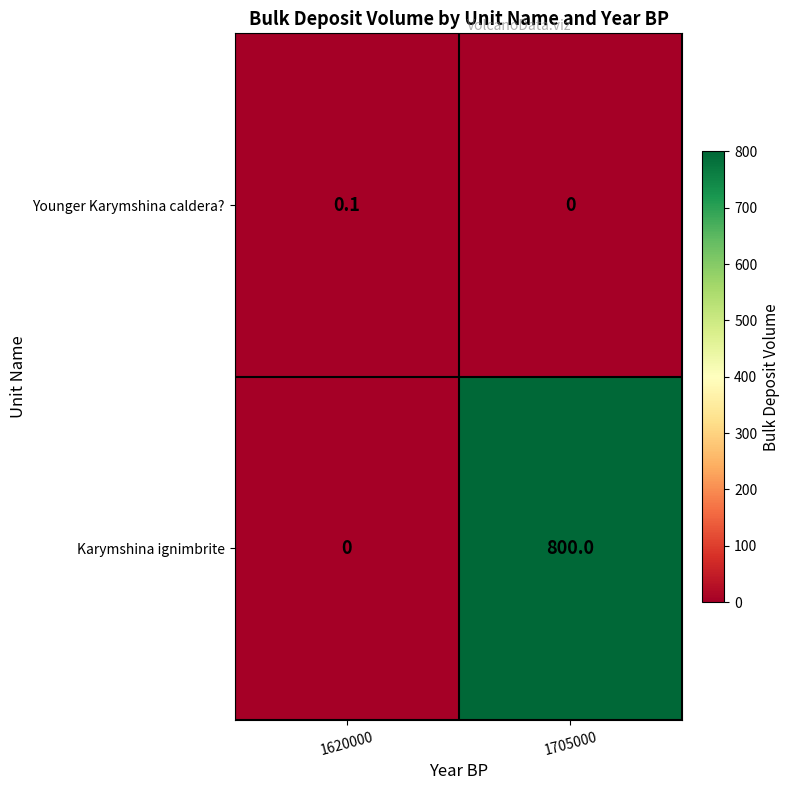

What is the difference between the maximum and minimum values in the Karymshina ignimbrite series?

800.0